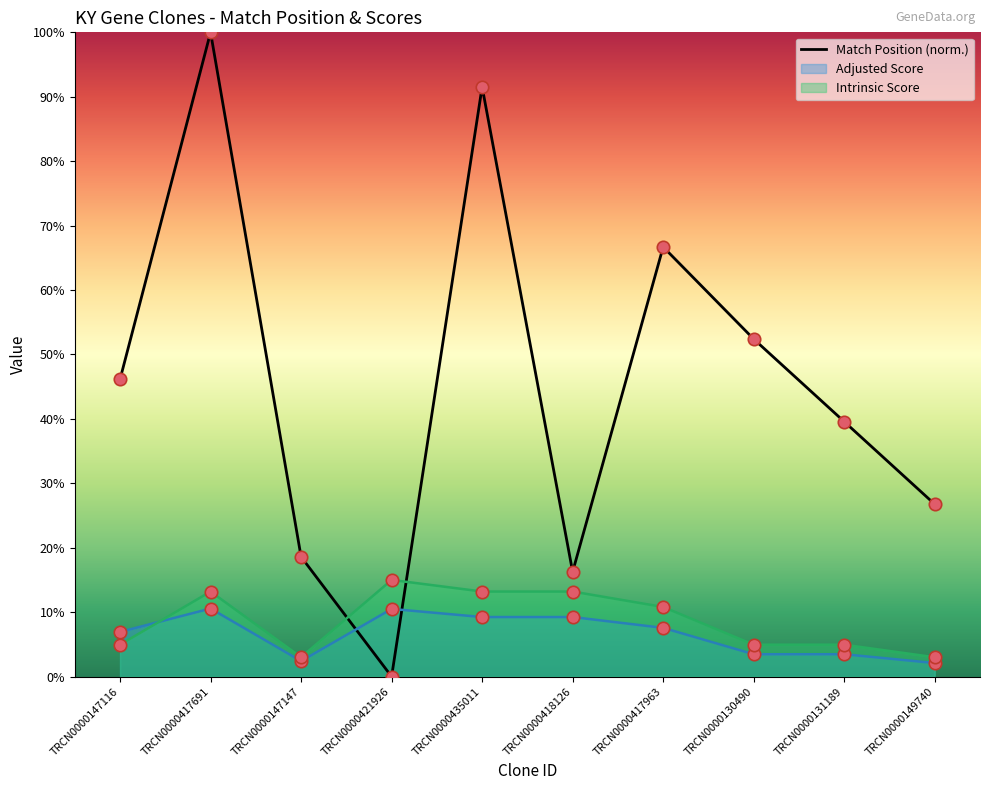

What is the change in value from TRCN0000417691 to TRCN0000418126?

-83.7